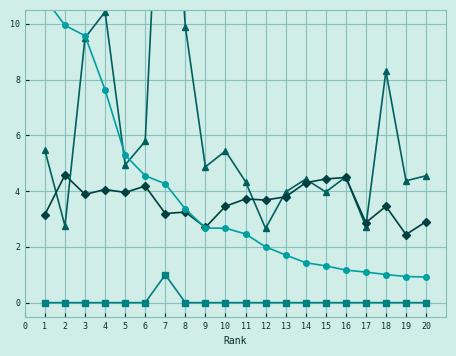

The %Female series shows 0.7 at 14. True or false?

False